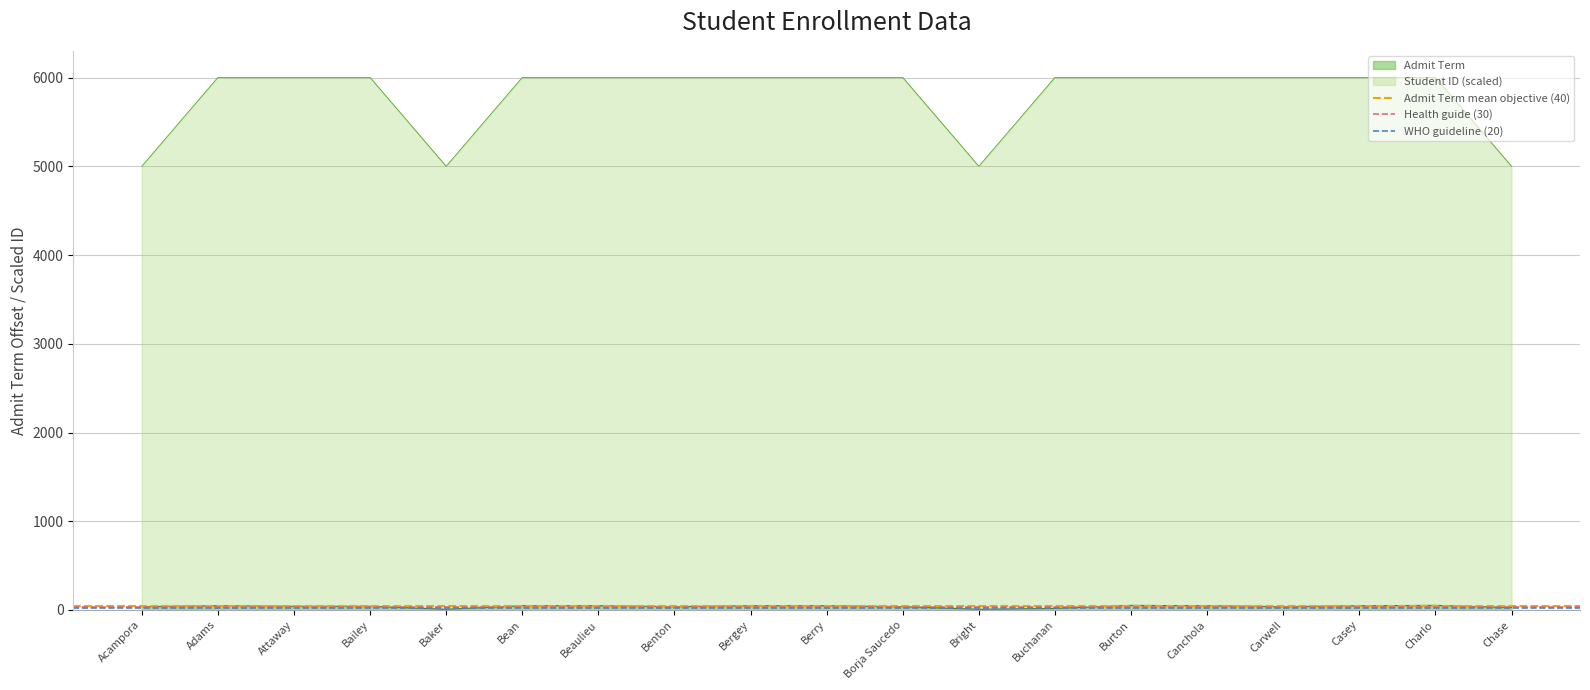

What is the maximum value for Student ID (scaled)?

6001.2